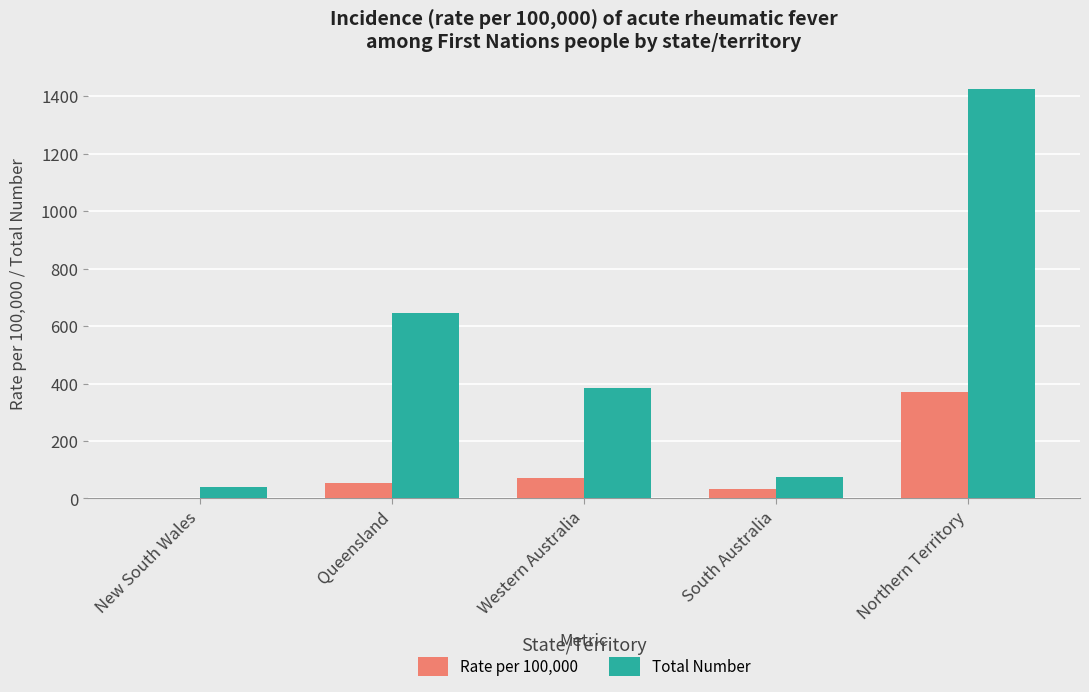

The Total Number series shows 39.0 at New South Wales. True or false?

True